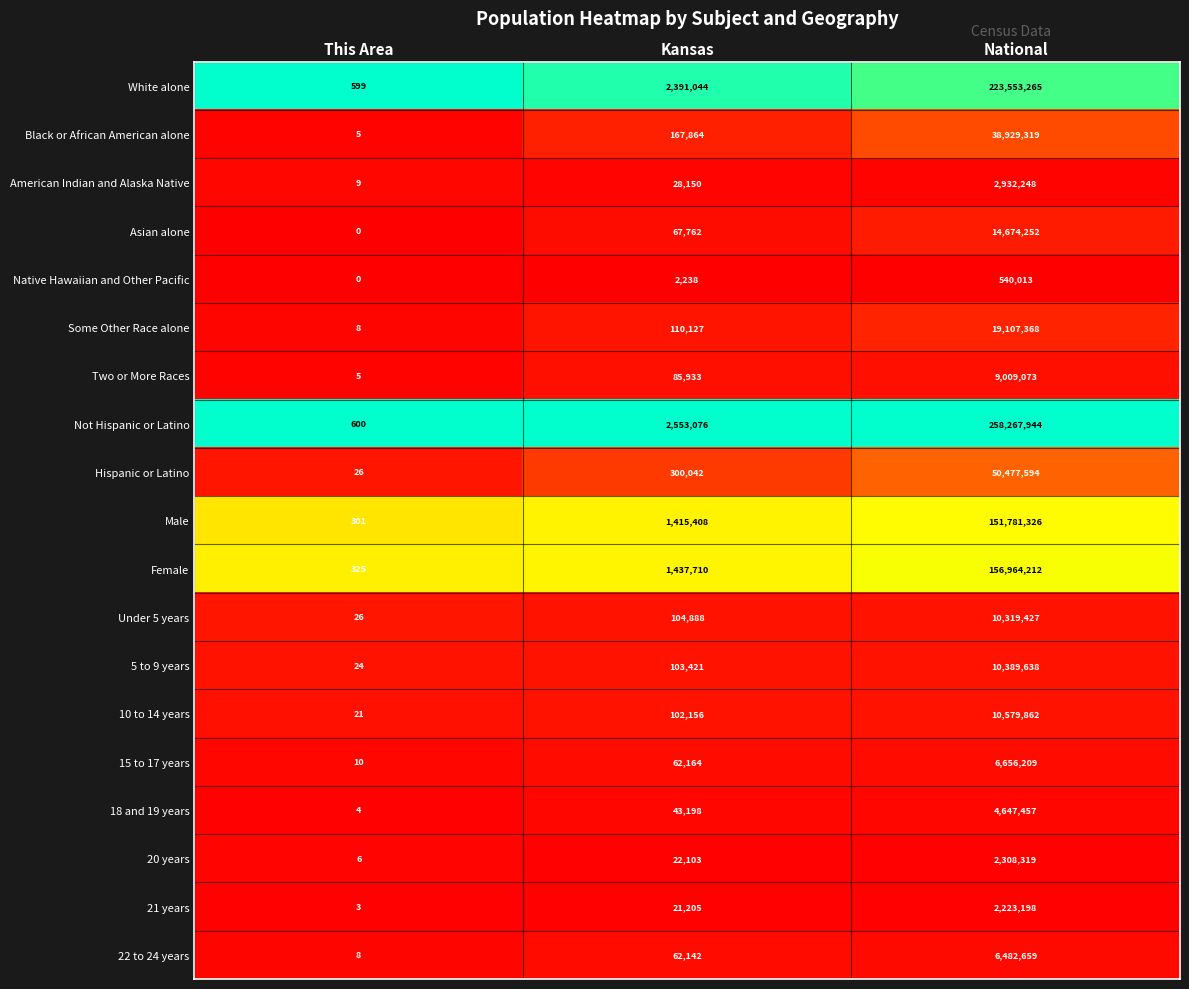

What is the spread (max minus min) of values at Kansas?

2550838